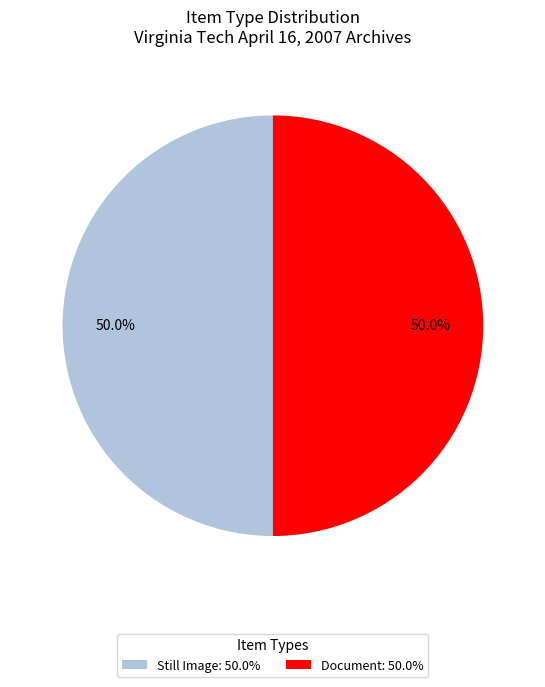

Count the number of slices in the pie.

2